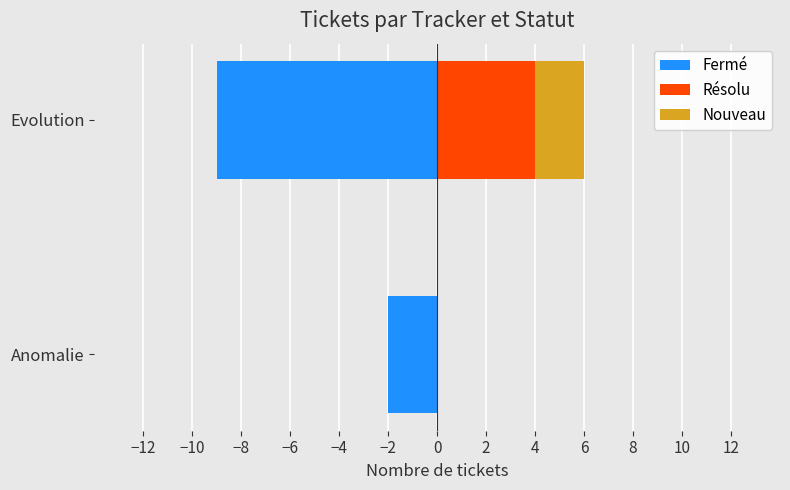

Reading left to right, transcribe all the data shown in this chart.

Fermé: -2	-9
Résolu: 0	4
Nouveau: 0	2